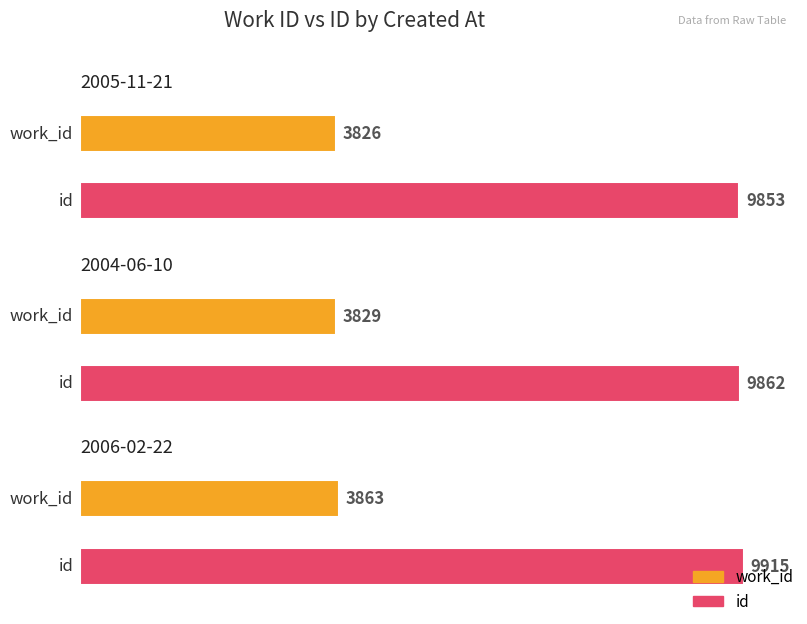

What is the difference between the maximum and minimum values in the id series?

62